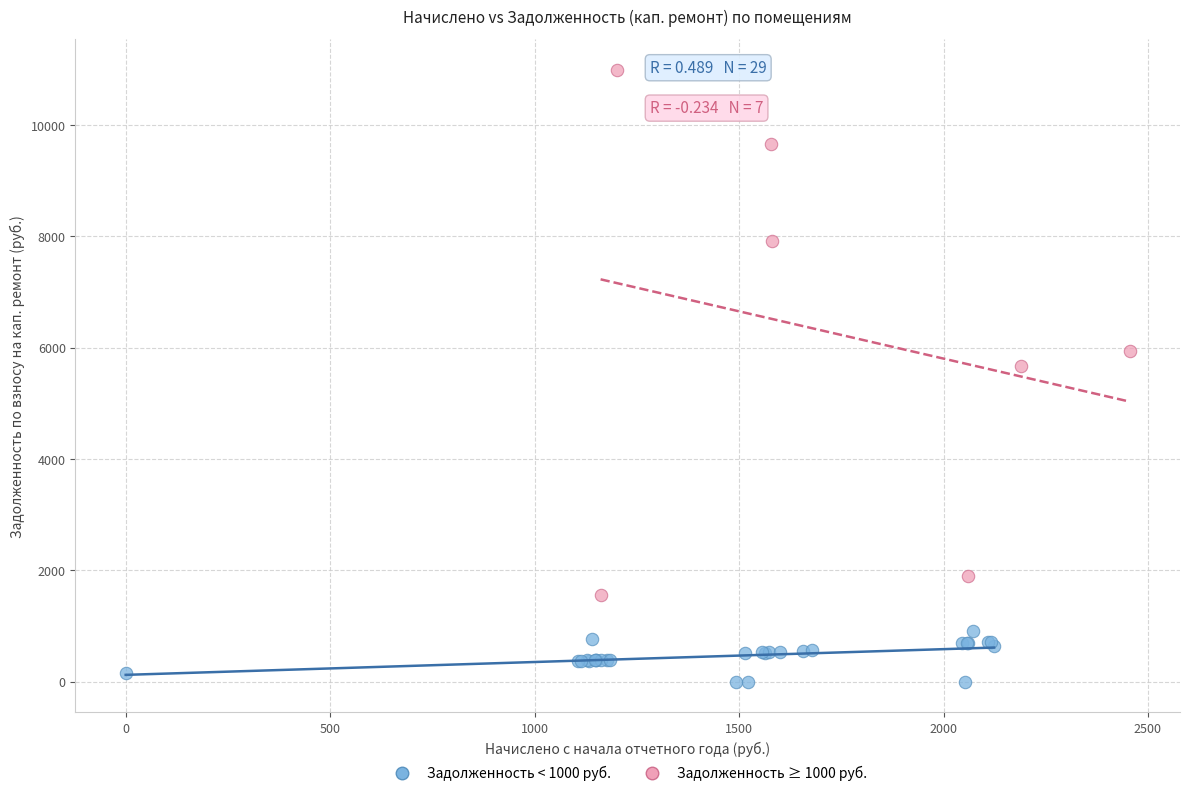

Which series has the largest Y range (max minus min)?

Задолженность ≥ 1000 руб.